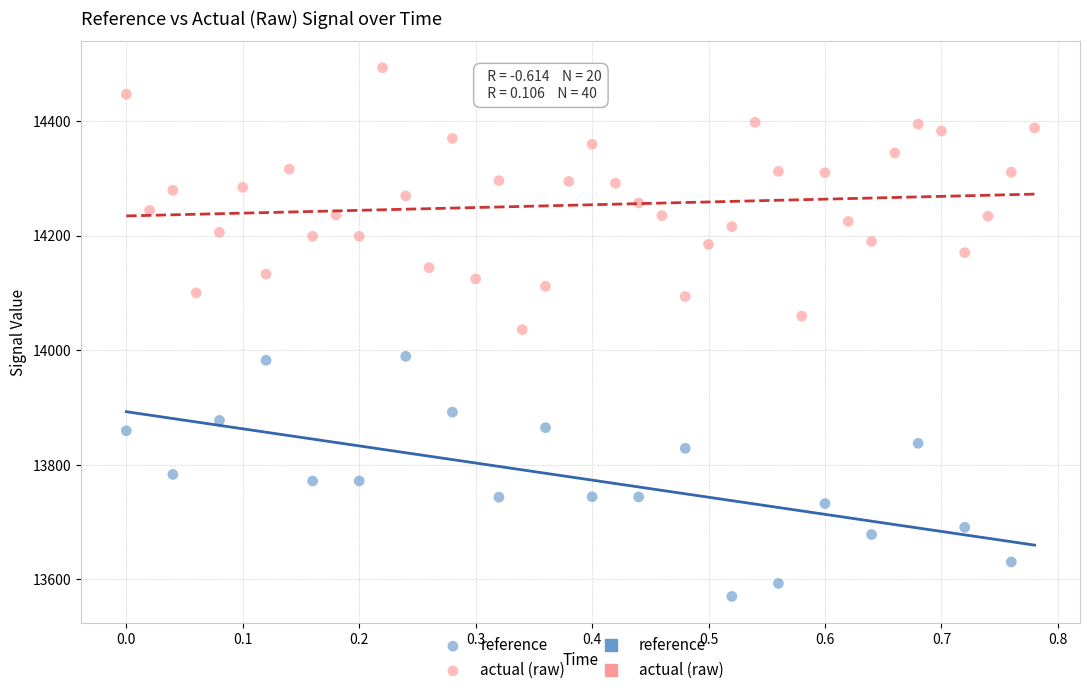

Which series has the widest spread of Y values?

actual (raw)